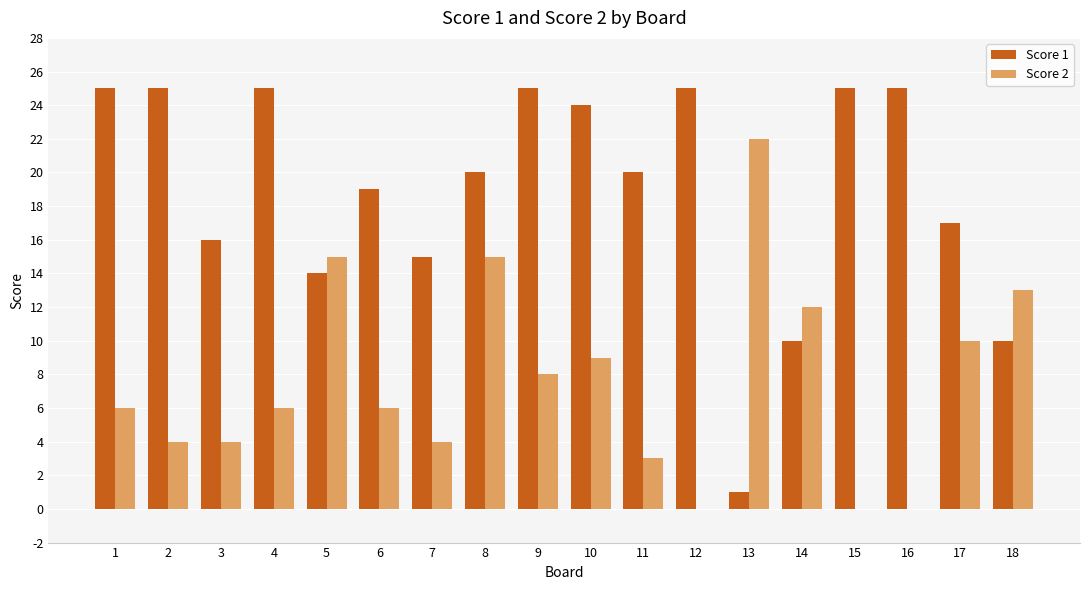

Which series changed the most between 3 and 16?

Score 1